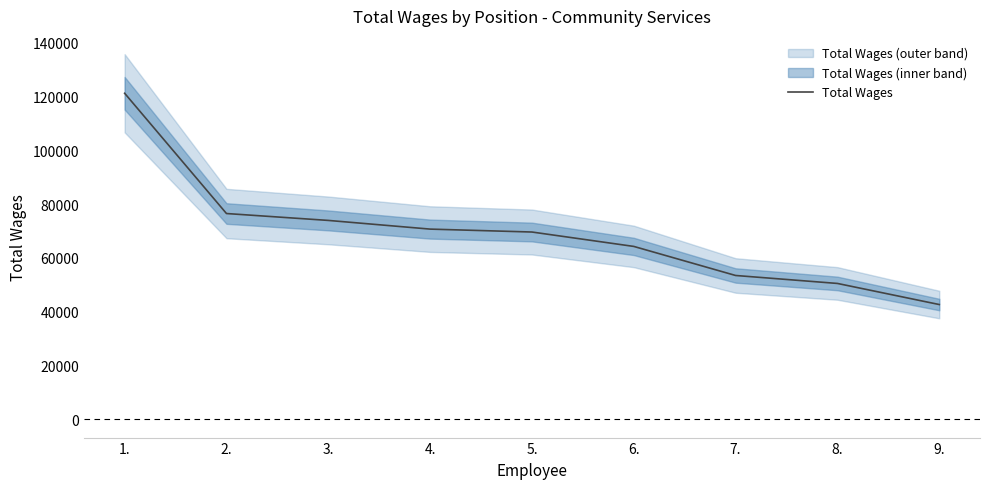

List the labels in order of value, largest first.

1., 2., 3., 4., 5., 6., 7., 8., 9.